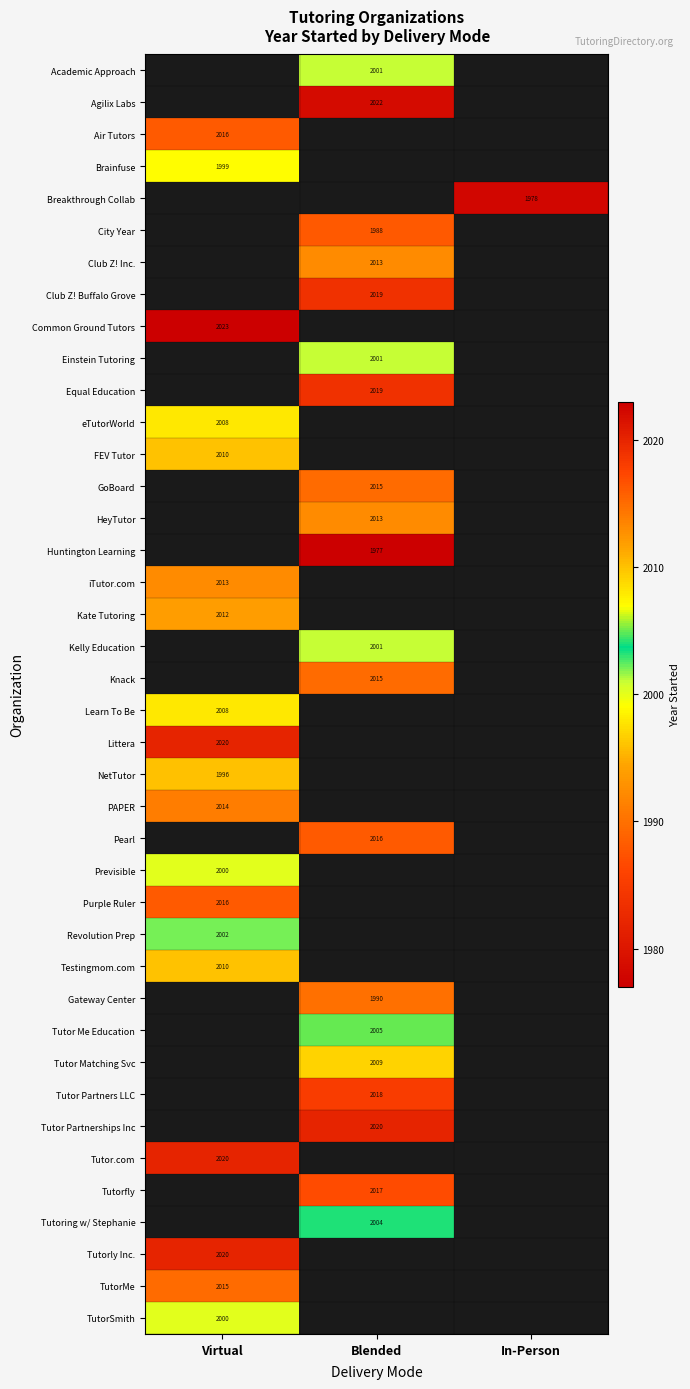

Is it true that Learn To Be equals 2008 at Virtual?

True